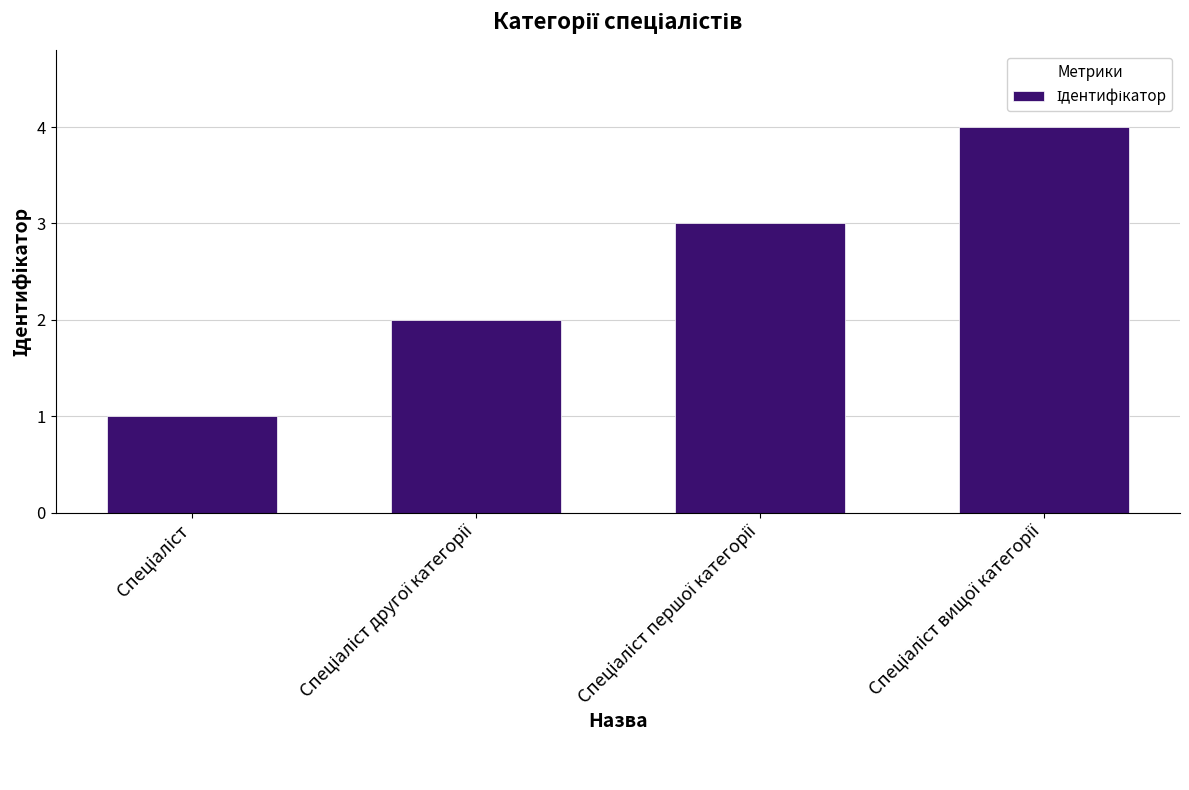

What is the difference between the maximum and minimum values?

3